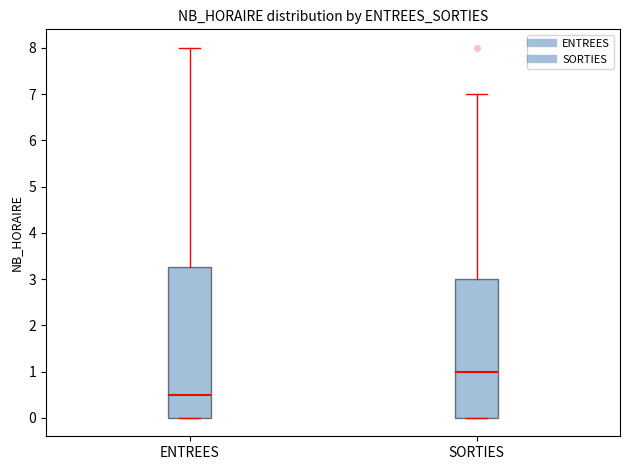

Reading left to right, read every box against the y-axis: the position of its median line, the range the box covers, and the ends of its whiskers. The values are not printed on the chart, so give them approximately, as read against the axis.

ENTREES: median 0.5, box 0.0 to 3.3, whiskers 0.0 to 8.0
SORTIES: median 1.0, box 0.0 to 3.0, whiskers 0.0 to 7.0